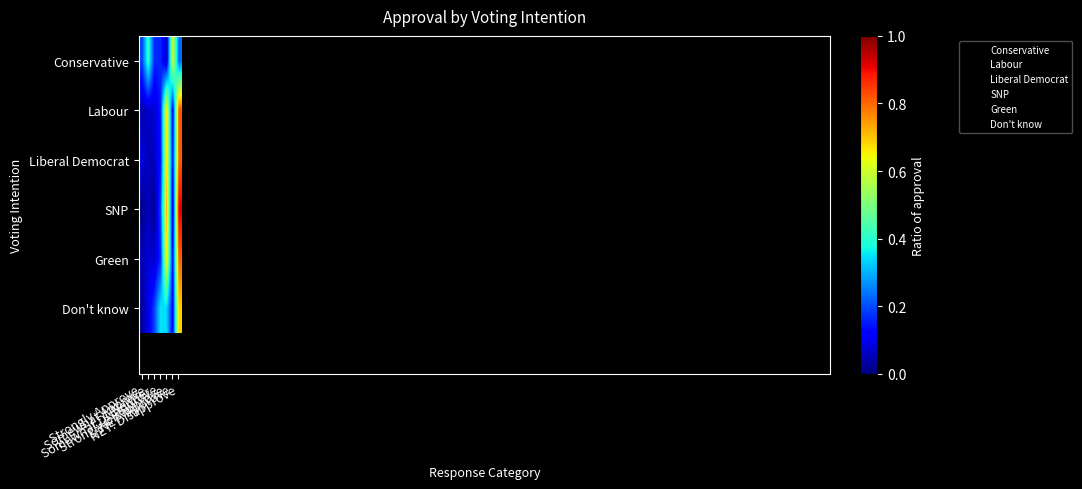

Which series changed the most between Neither and NET: Approve?

Conservative